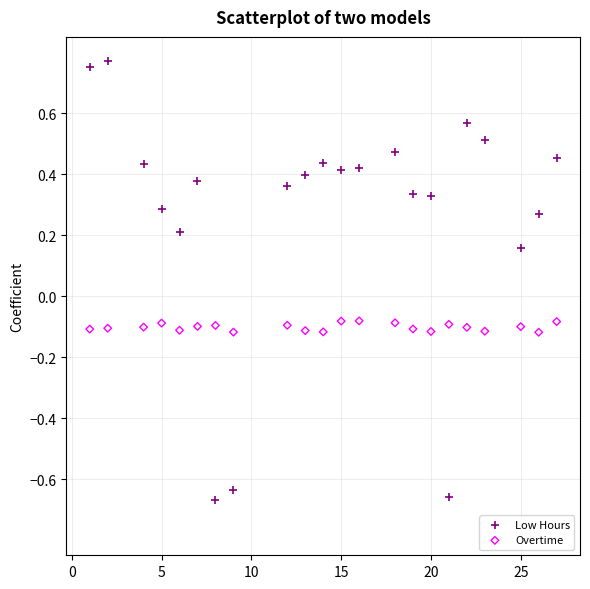

Which series has the widest spread of Y values?

Low Hours